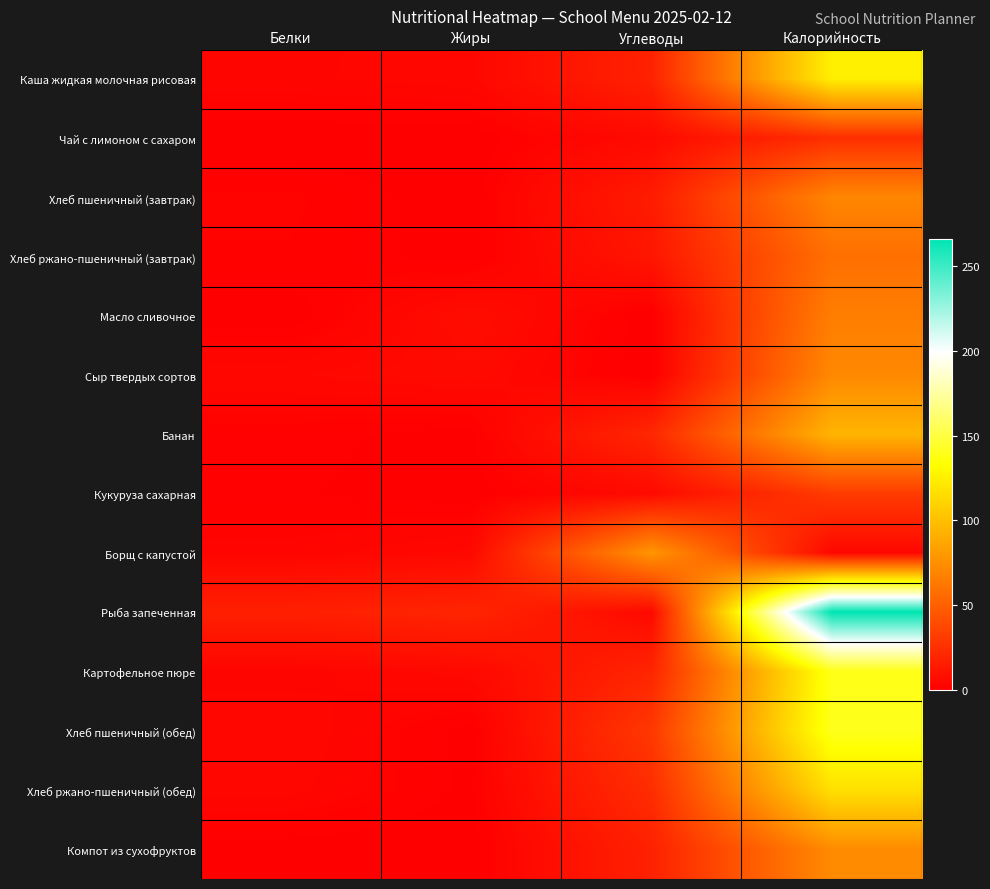

Which series changed the most between Жиры and Калорийность?

Рыба запеченная